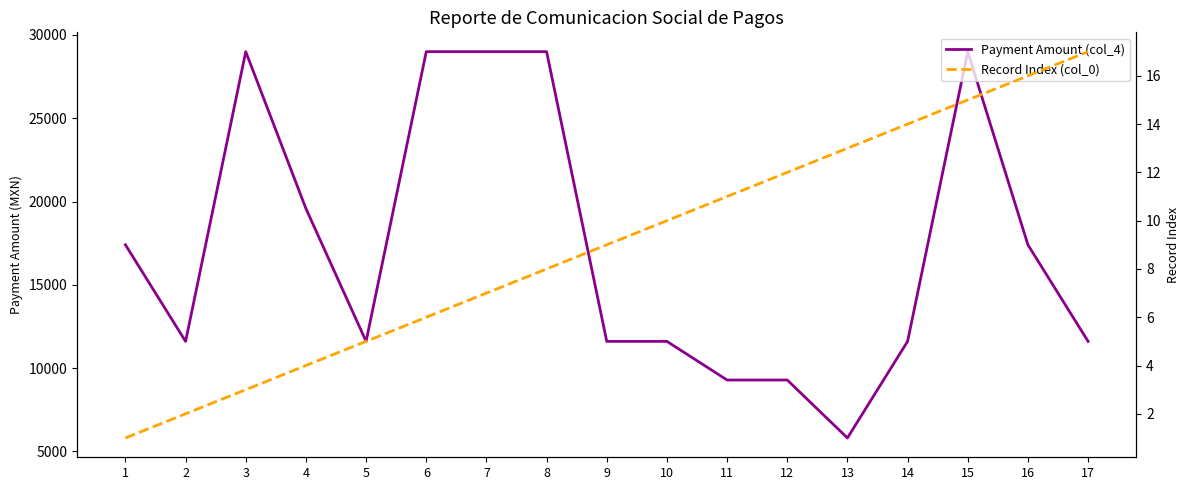

Which series changed the most between 8 and 9?

Payment Amount (col_4)